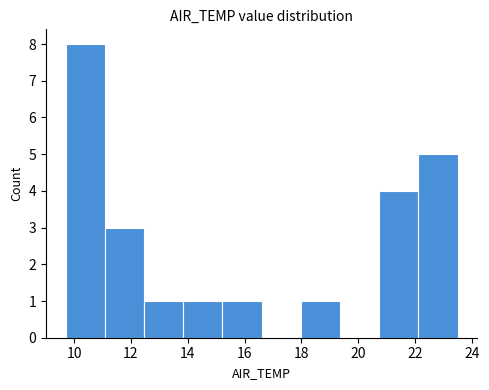

Reading left to right, list every bar in this chart as the range it spans on the x-axis followed by its height. Neither the bar edges nor the heights are printed on the chart, so give them approximately, as read against the axes.

9.70 to 11.08: 8
11.08 to 12.46: 3
12.46 to 13.84: 1
13.84 to 15.22: 1
15.22 to 16.60: 1
16.60 to 17.98: 0
17.98 to 19.36: 1
19.36 to 20.74: 0
20.74 to 22.12: 4
22.12 to 23.50: 5